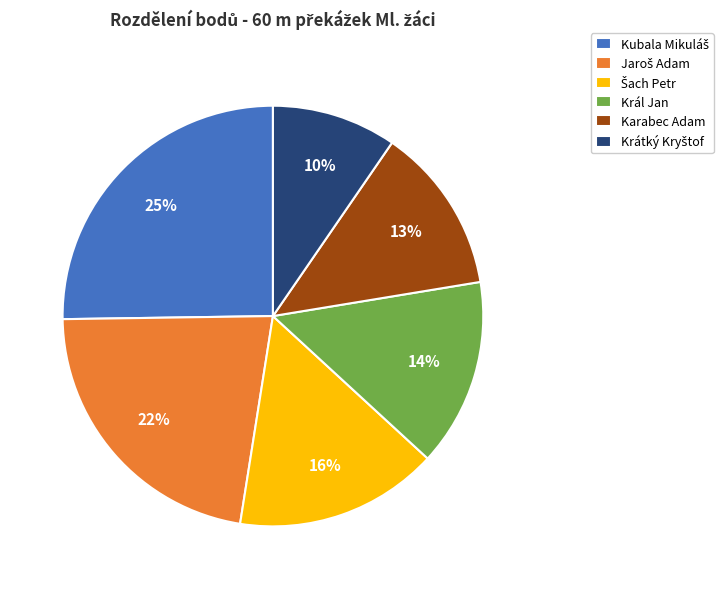

To the nearest percent, what portion does Karabec Adam represent?

13%